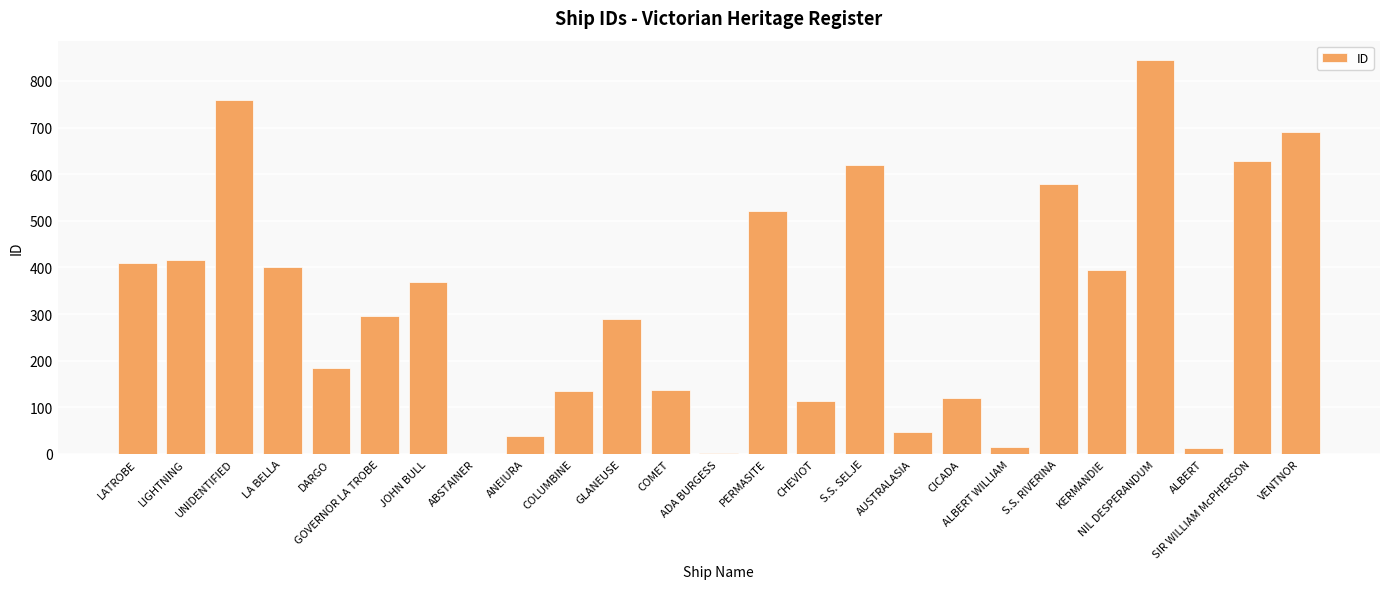

Is it true that the value at CHEVIOT is 174?

False